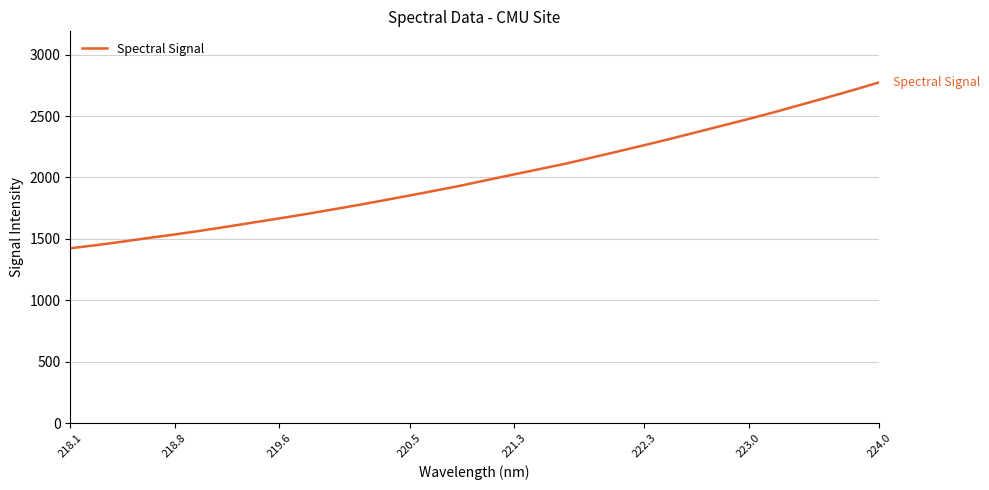

What is the difference between the maximum and minimum values?

1350.2